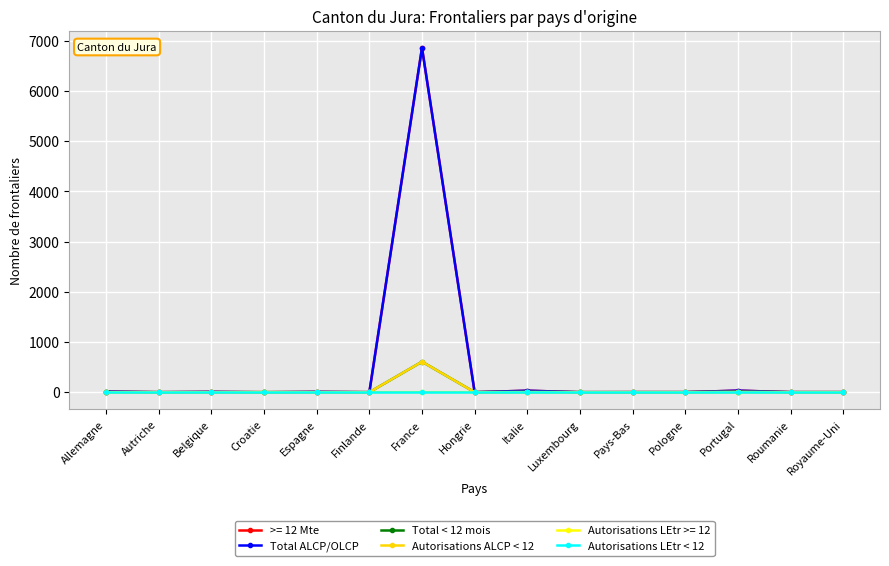

Is this an area chart (filled region under the line)?

No